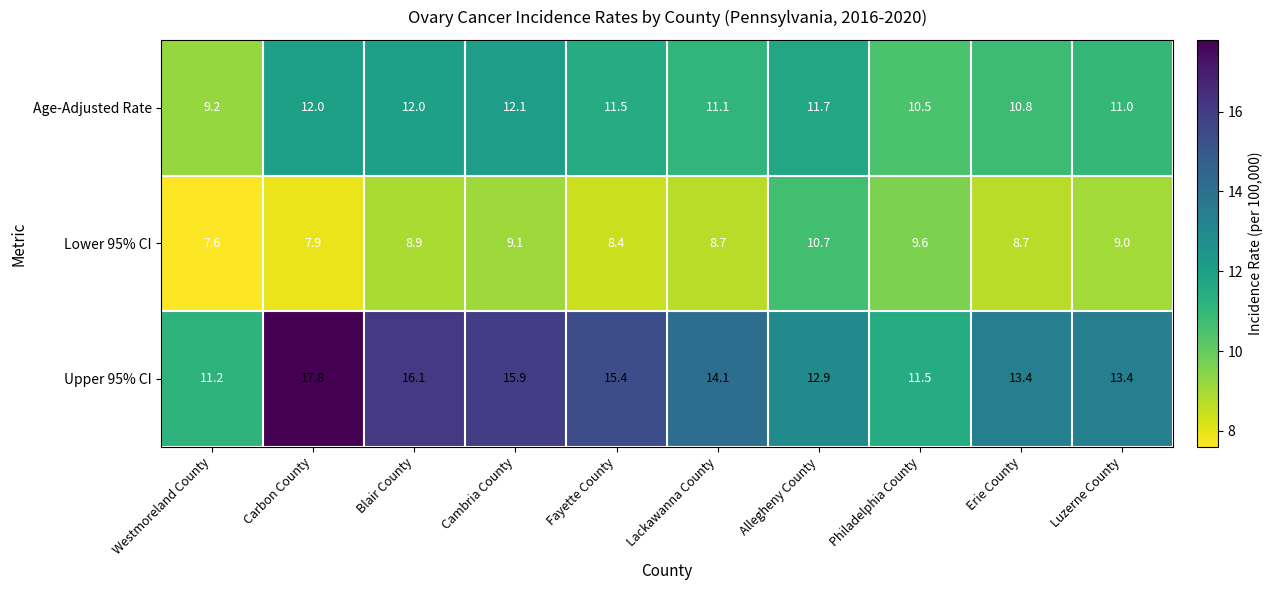

What is the spread (max minus min) of values at Fayette County?

7.0